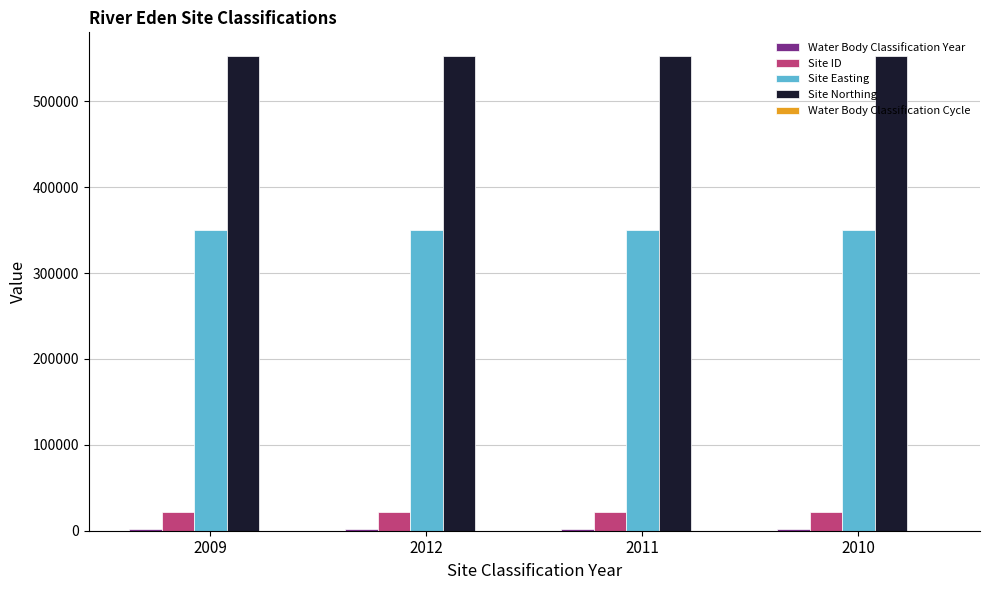

Which series has the largest total across all categories?

Site Northing